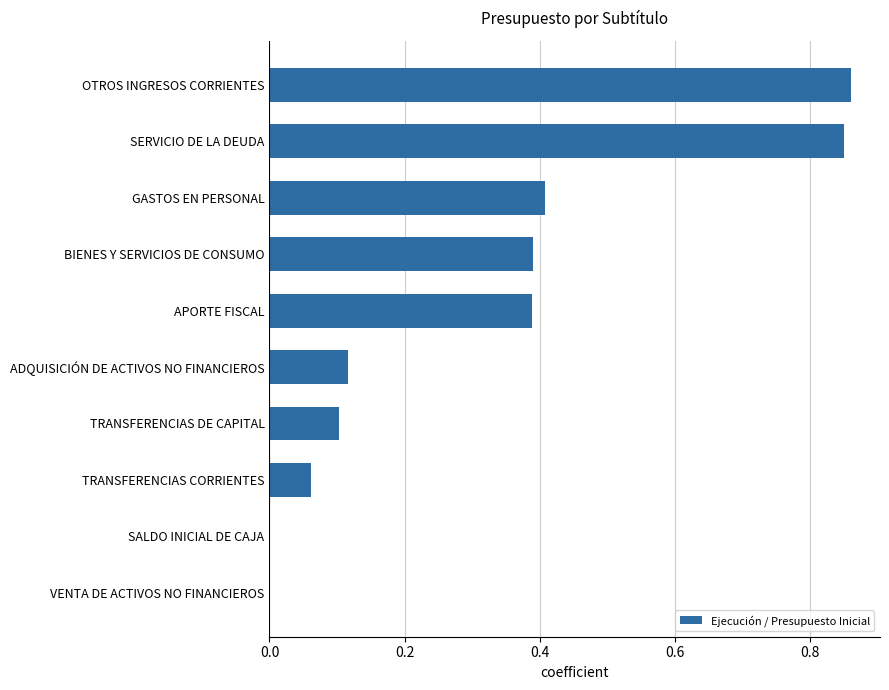

The chart shows a value of 0.4 at BIENES Y SERVICIOS DE CONSUMO. True or false?

True